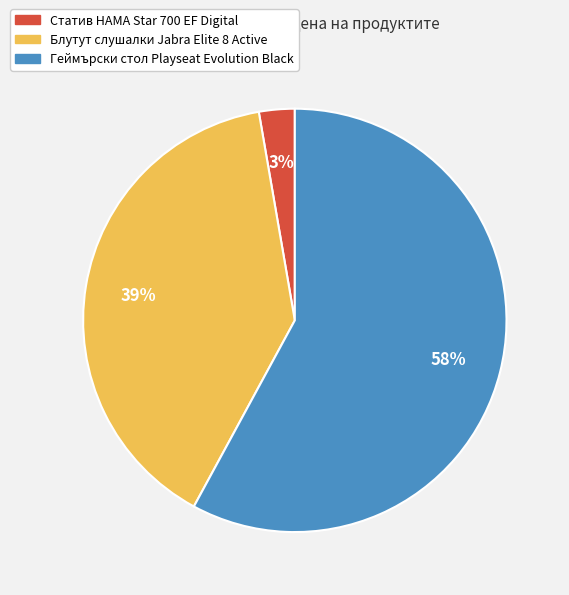

Is the sum of Блутут слушалки Jabra Elite 8 Active and Геймърски стол Playseat Evolution Black greater than half?

Yes